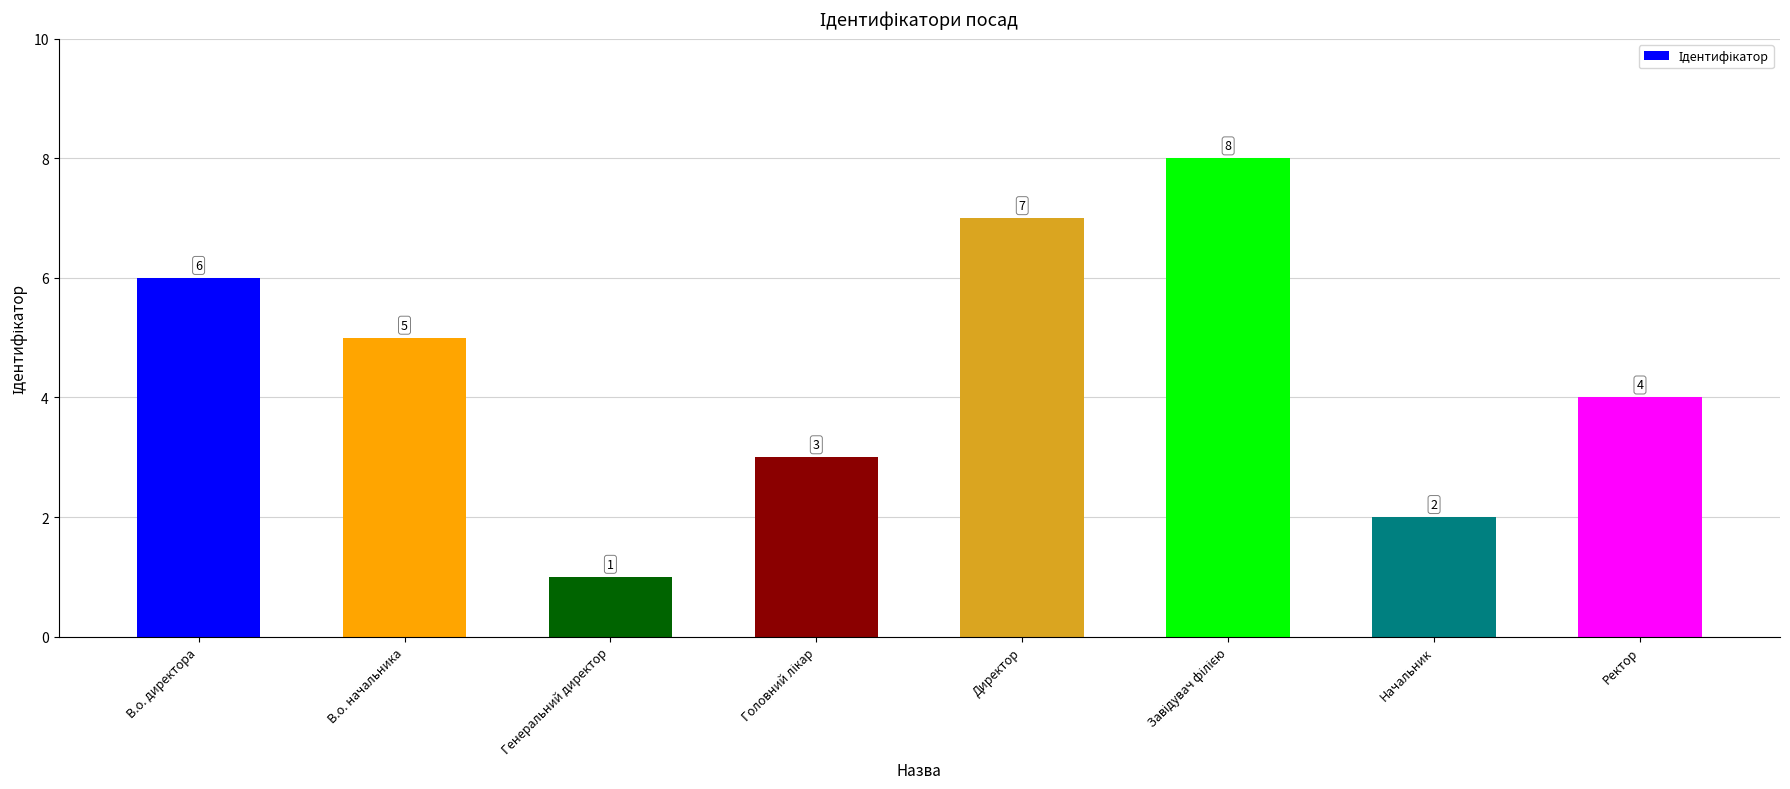

The chart shows a value of 11 at Директор. True or false?

False